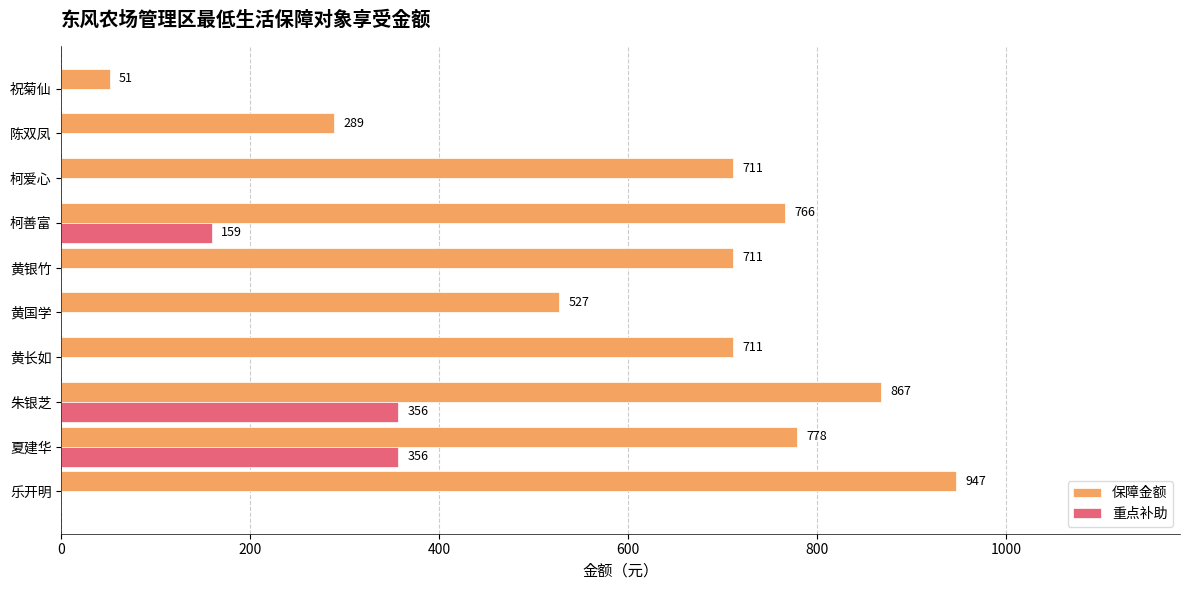

True or false: 保障金额 has a value of 1157 at 柯爱心.

False